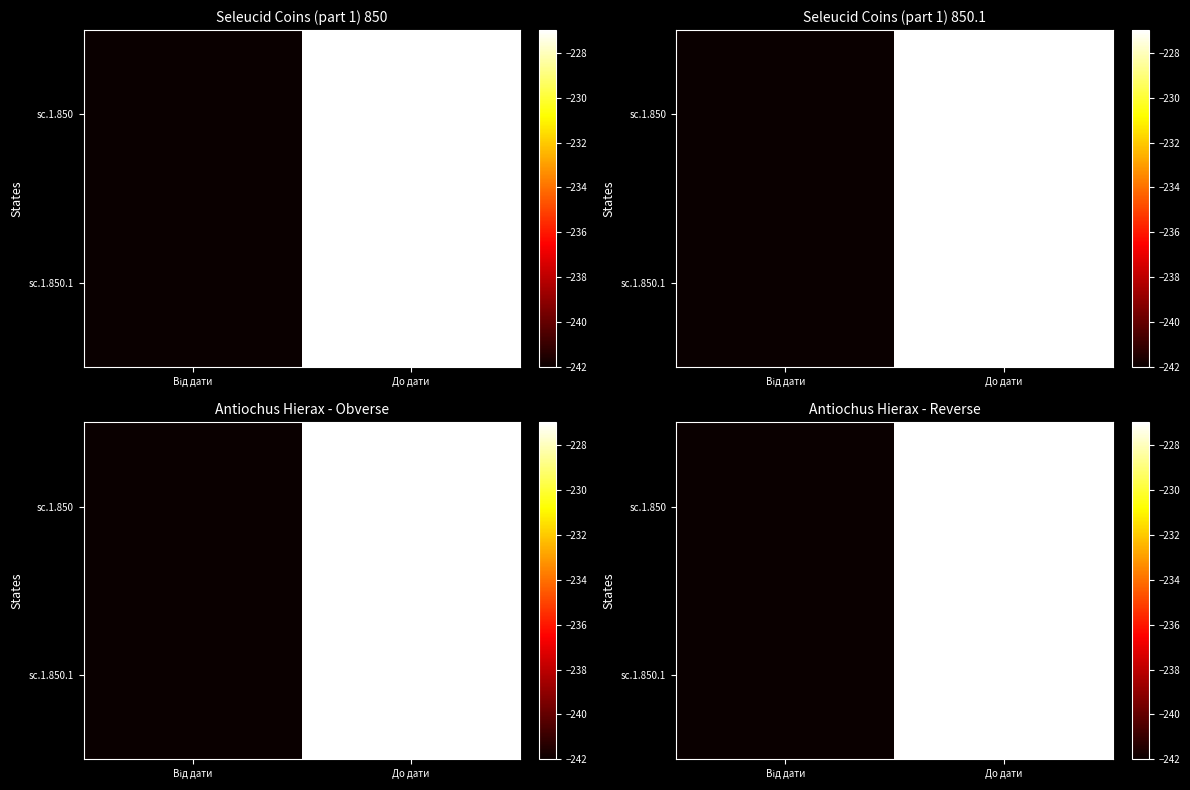

Between Від дати and До дати, which is larger?

До дати